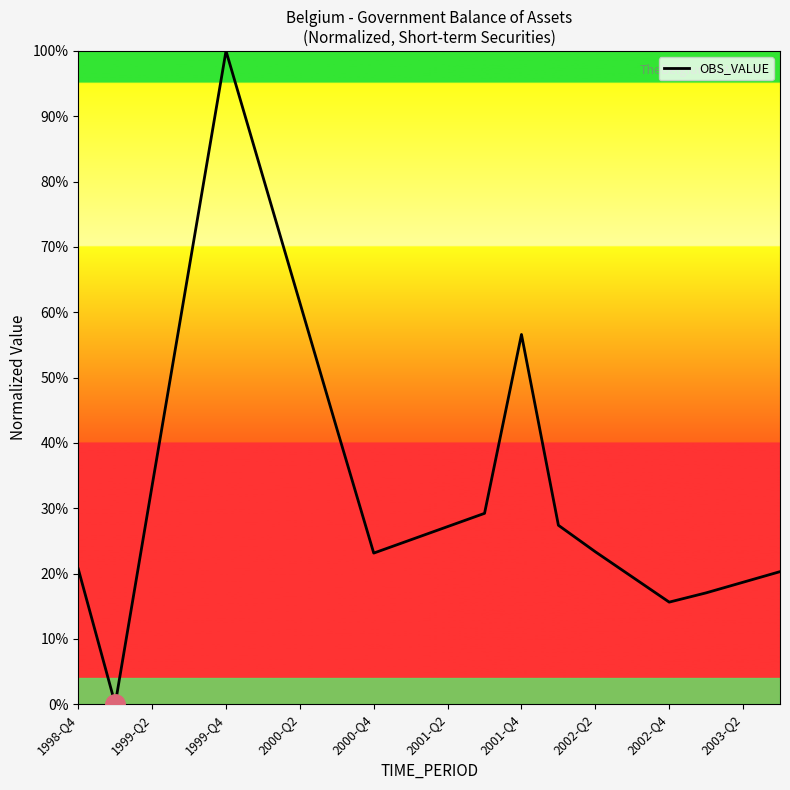

What is the difference between the maximum and minimum values?

100.0